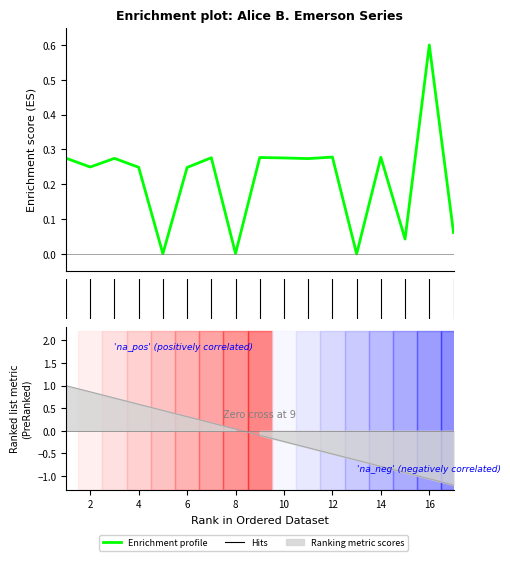

How many lines are shown in the chart?

1